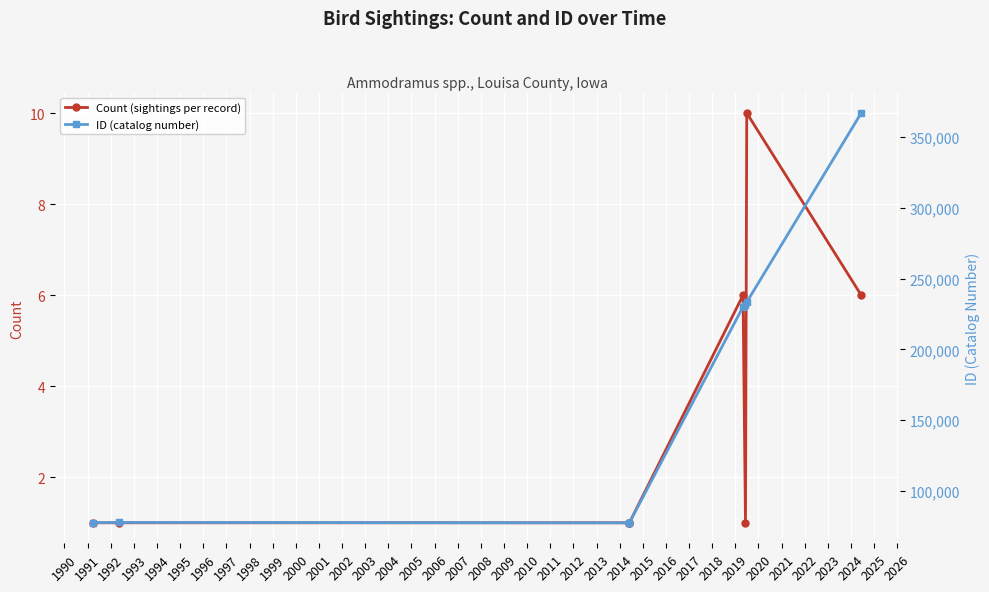

What is the value of the ID (catalog number) point at the 5th from the left?

230081